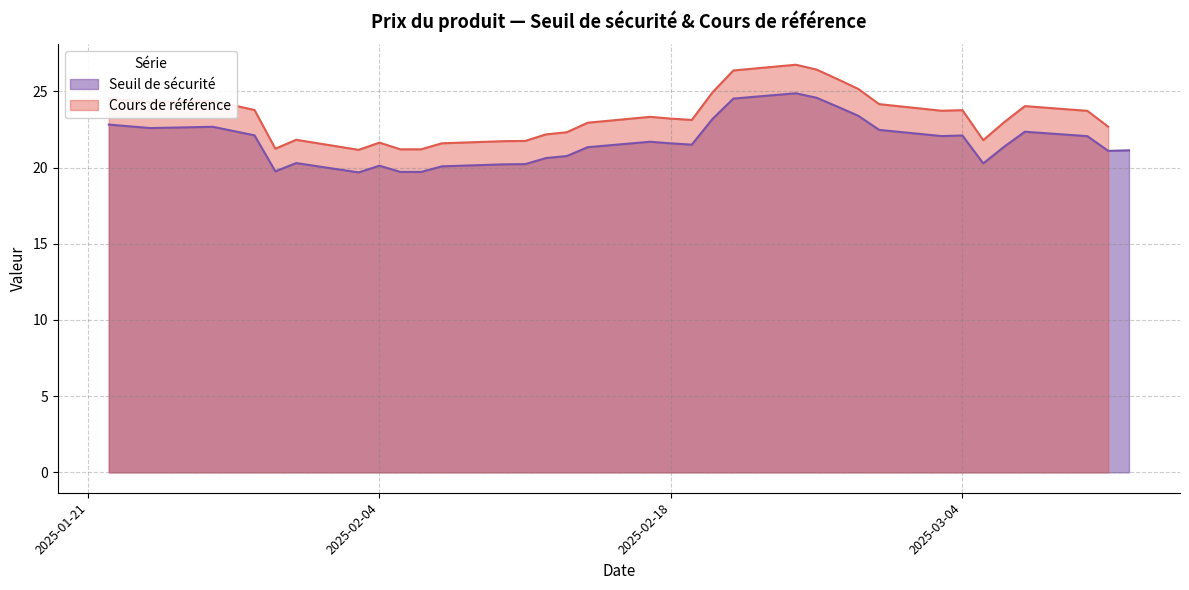

What position from the left is 2025-02-25?

23